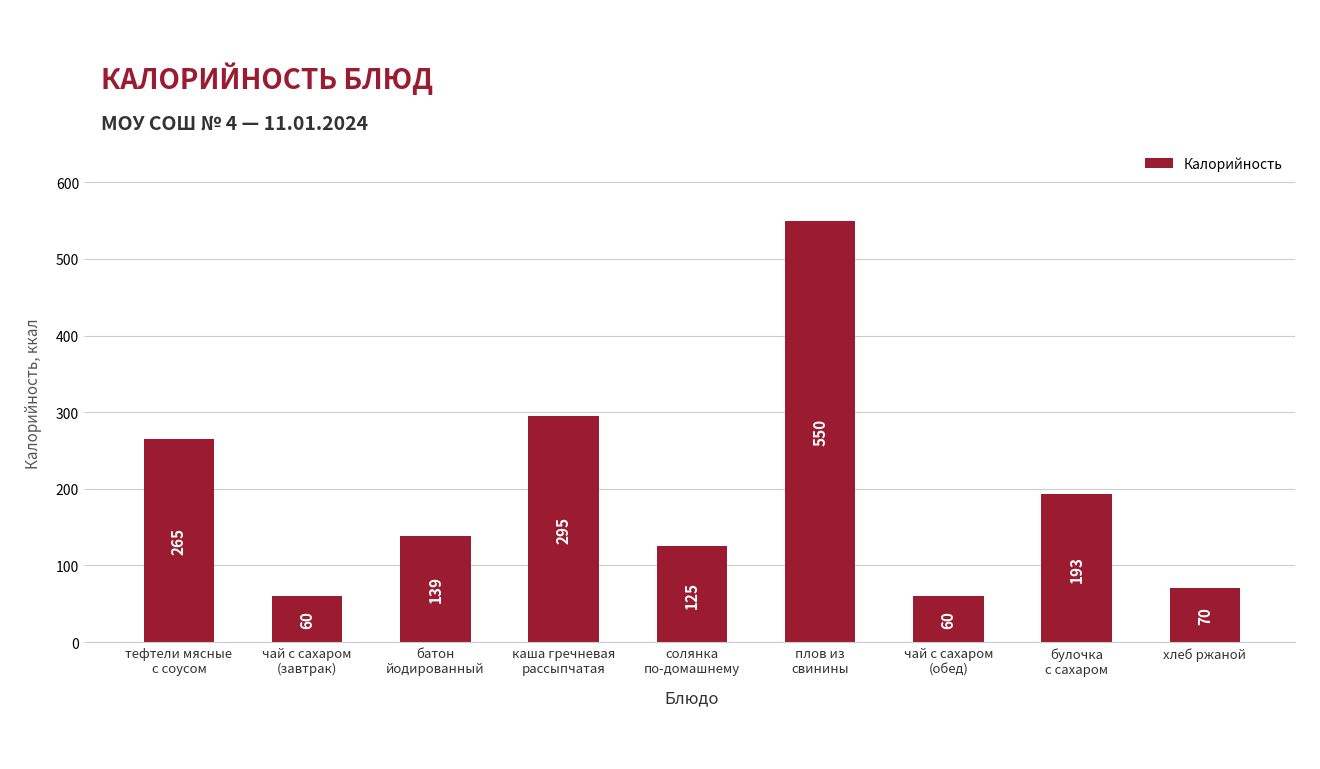

Read the value at тефтели мясные
с соусом.

265